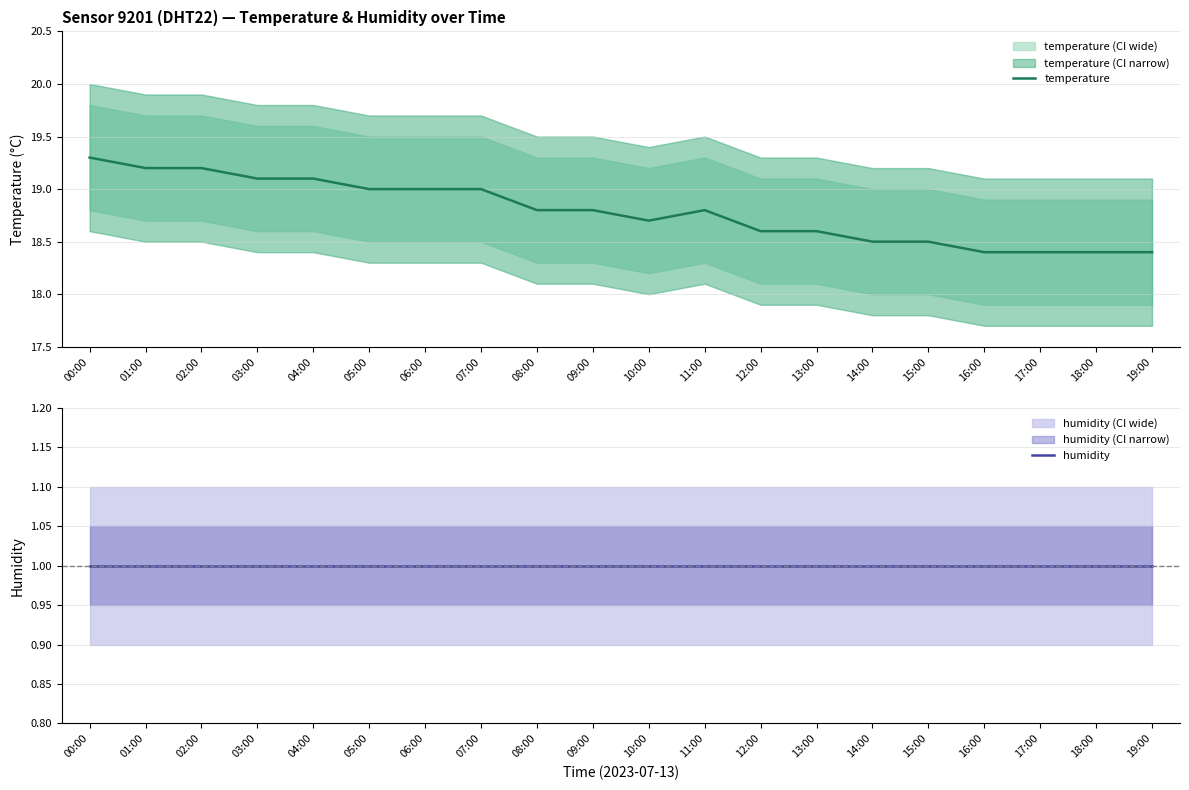

Is it true that temperature equals 29.0 at 01:00?

False